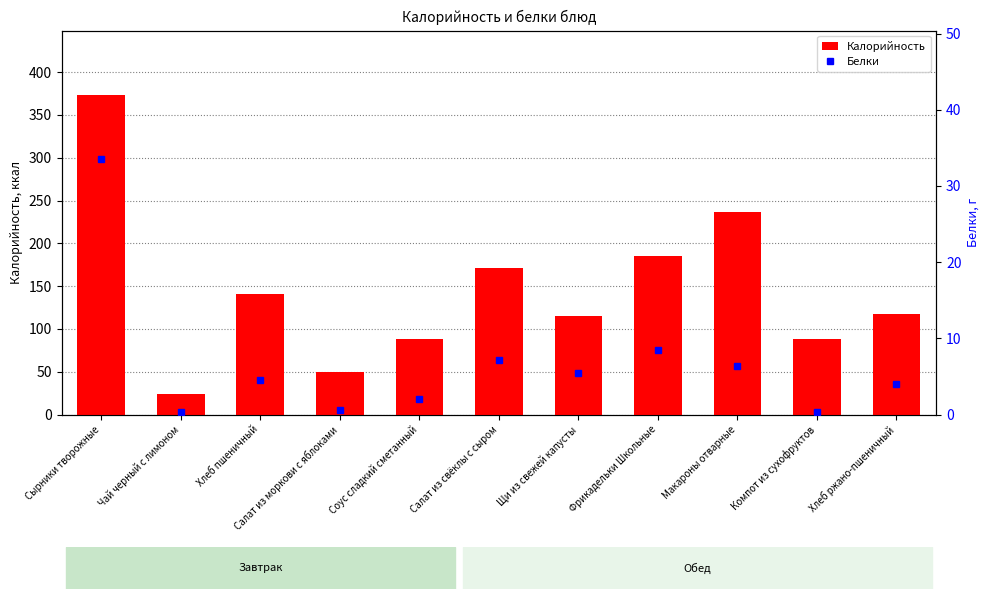

What is the total value across all series at Салат из моркови с яблоками?

49.9